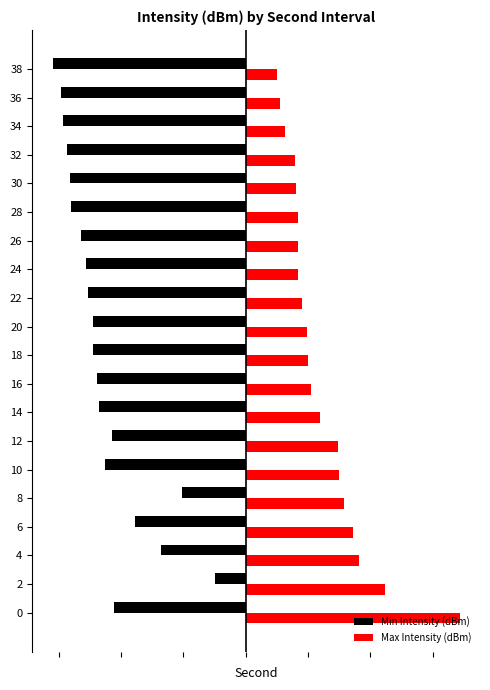

What is the difference between the maximum and minimum values in the Max Intensity (dBm) series?

5.9